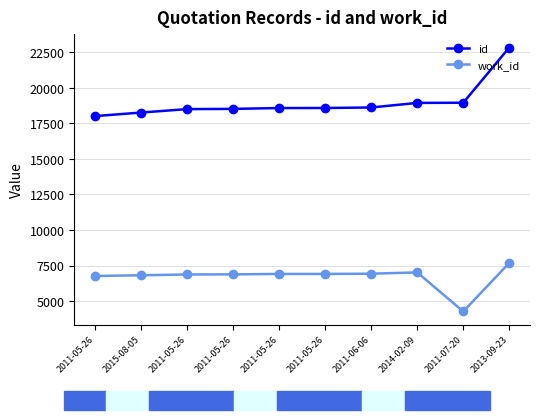

At which category is the sum across all series the highest?

2013-09-23